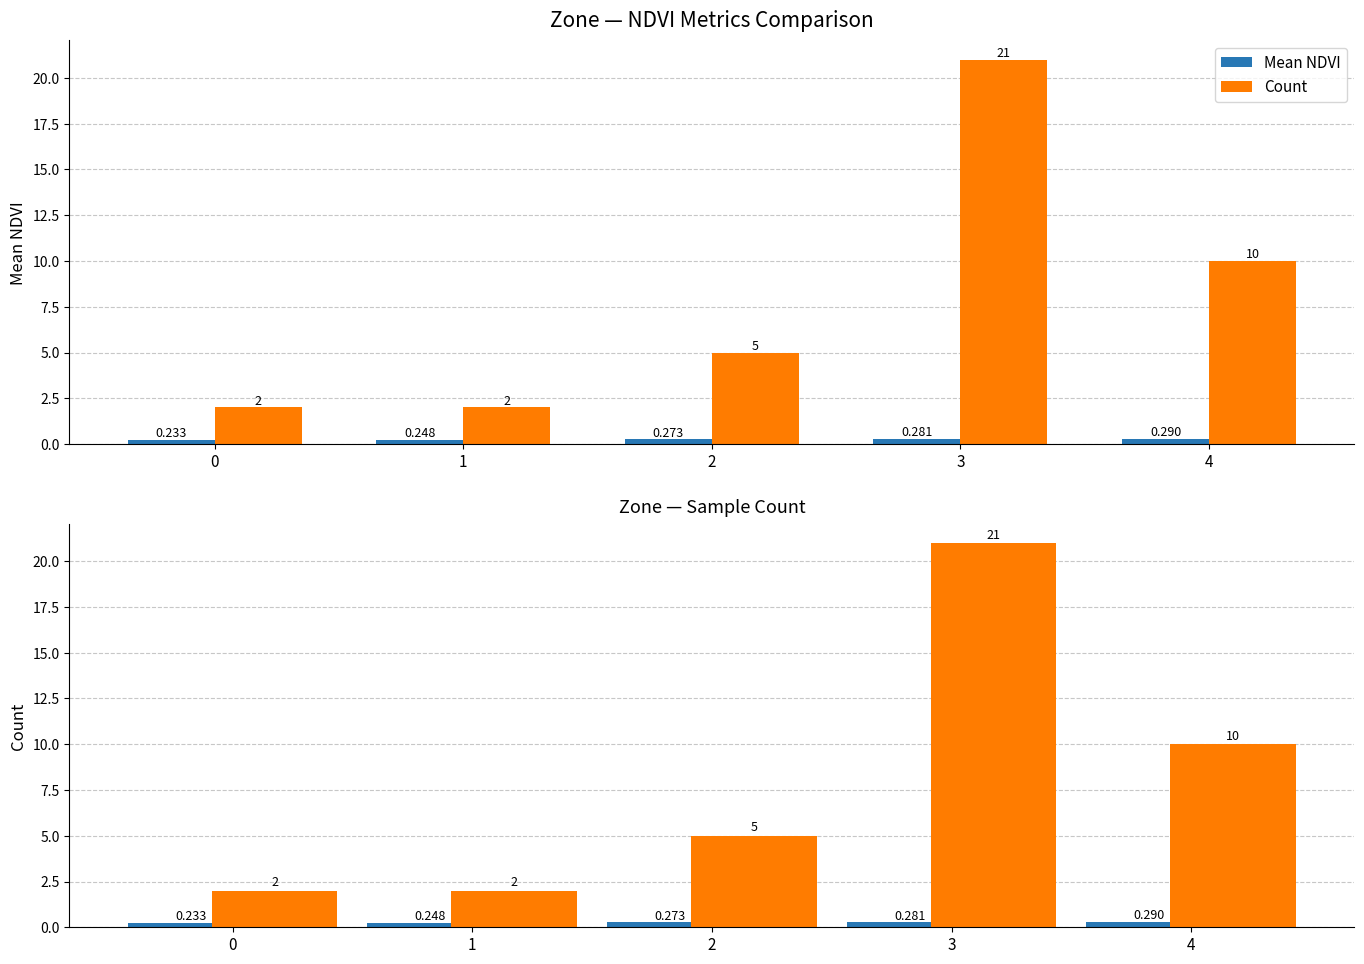

Reading left to right, what are all the values shown in this chart?

Mean NDVI: 0.2	0.2	0.3	0.3	0.3
Count: 2.0	2.0	5.0	21.0	10.0